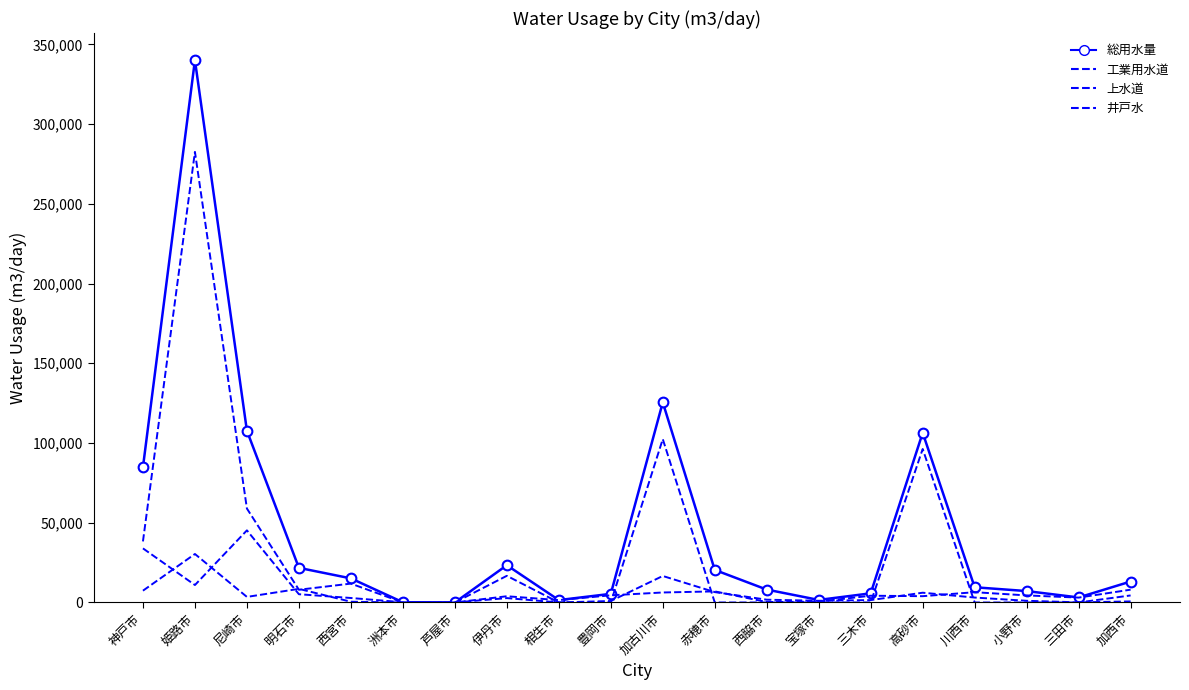

What is the maximum value shown in the chart?

340116